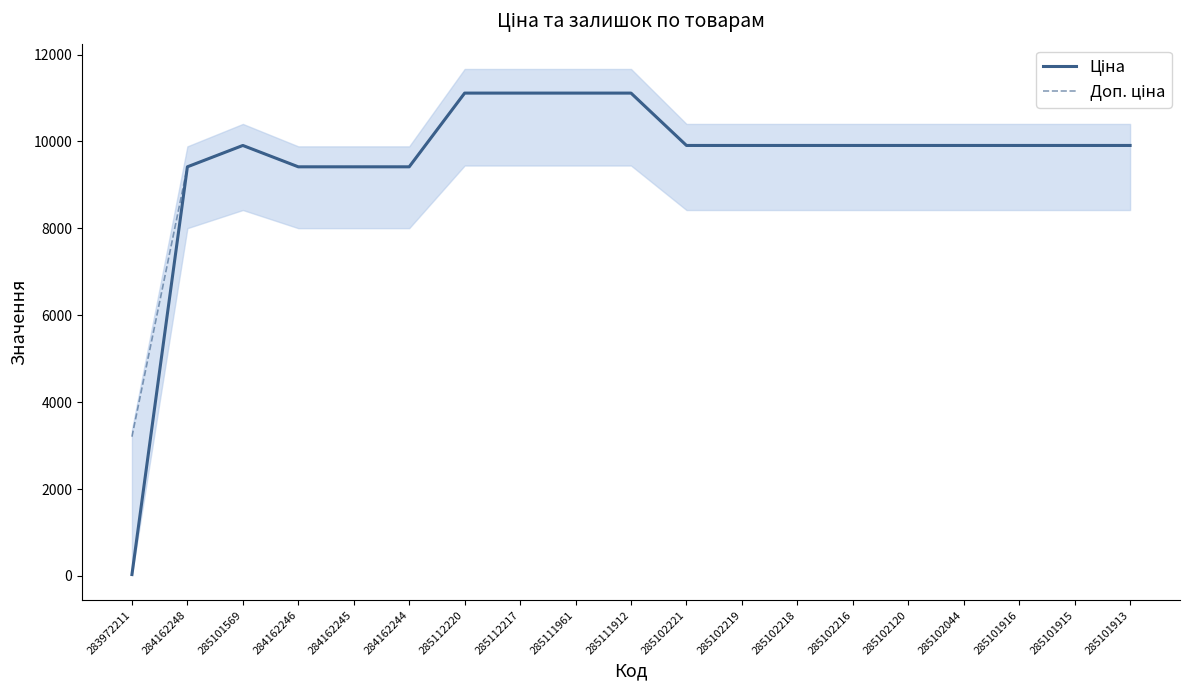

What position from the right is 285101569?

17